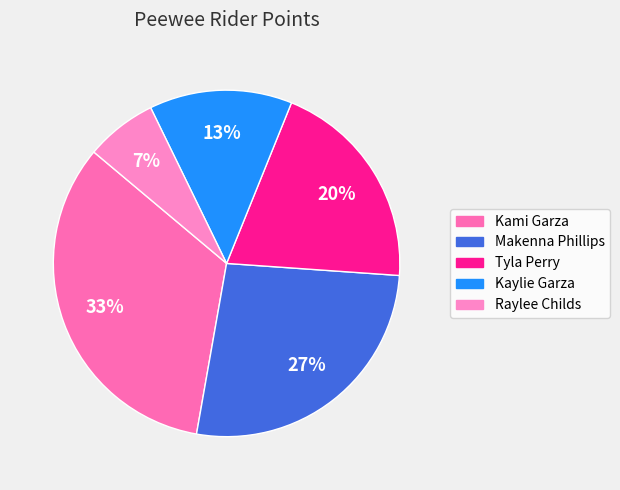

What is the change in value from Kaylie Garza to Raylee Childs?

-1